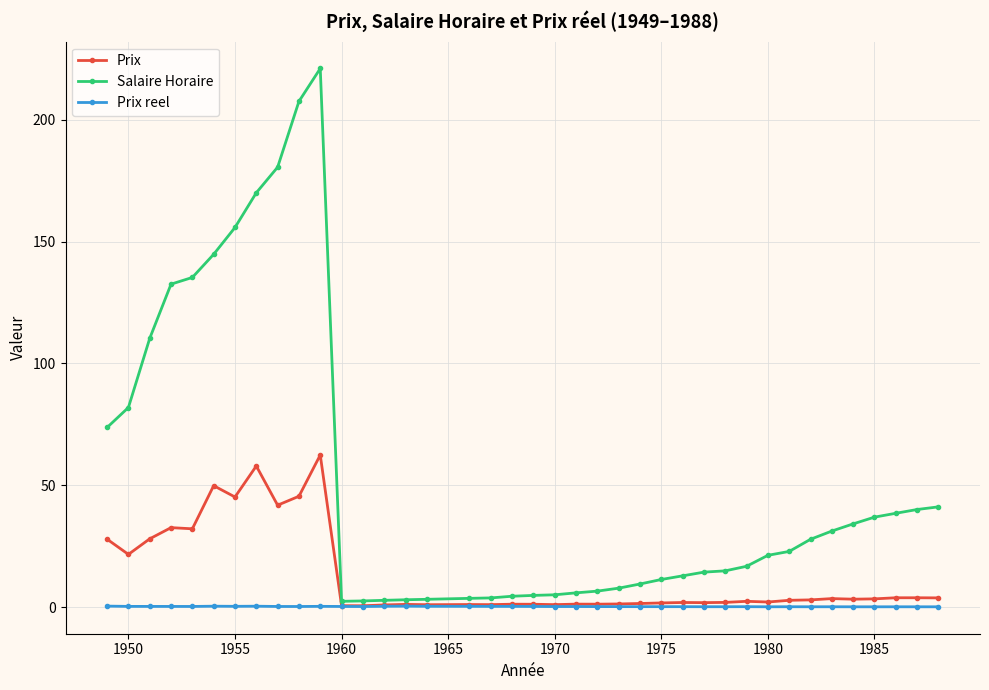

At how many categories does at least one series exceed 50?

11